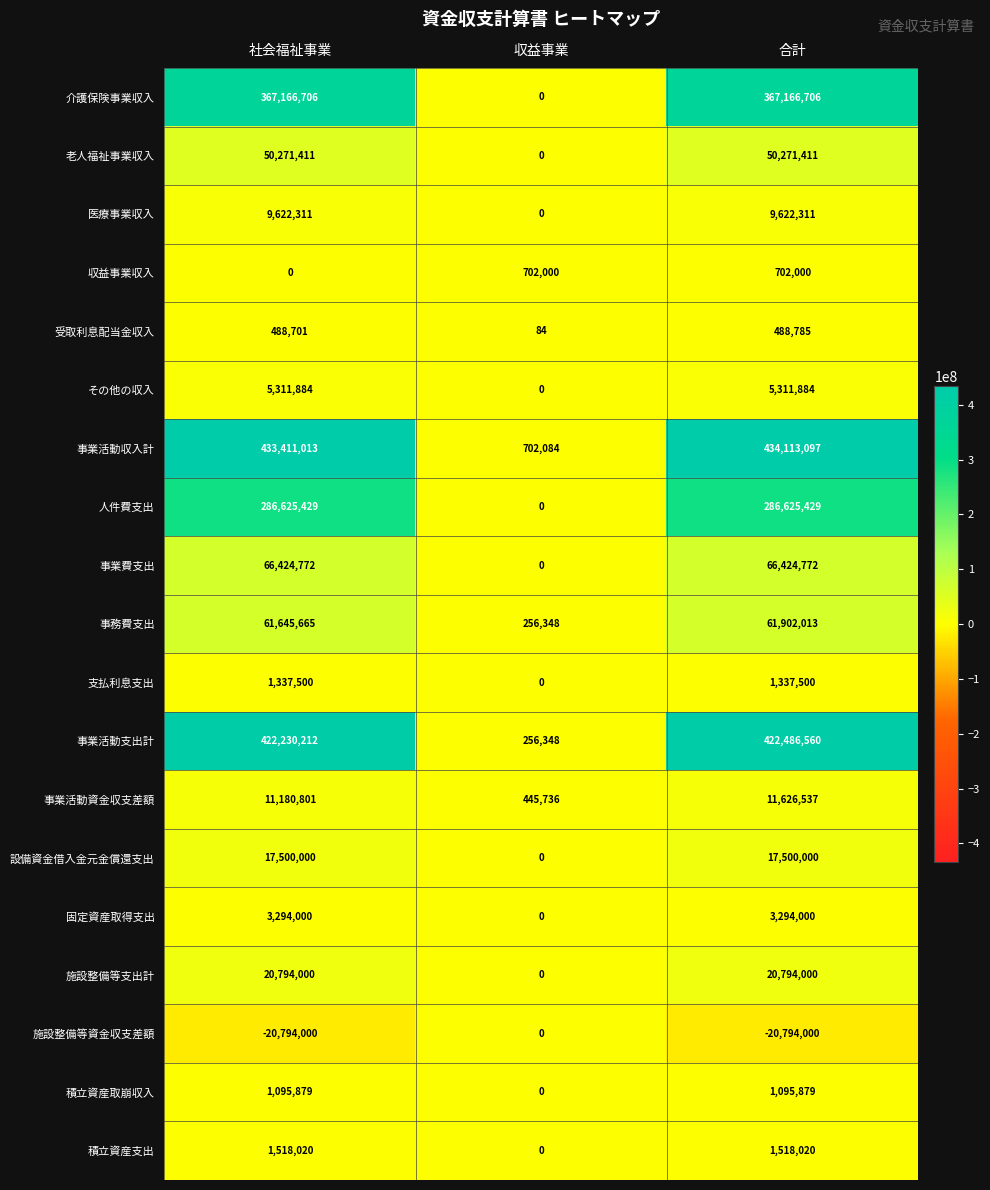

Rank the series by their maximum value, from lowest to highest.

施設整備等資金収支差額, 受取利息配当金収入, 収益事業収入, 積立資産取崩収入, 支払利息支出, 積立資産支出, 固定資産取得支出, その他の収入, 医療事業収入, 事業活動資金収支差額, 設備資金借入金元金償還支出, 施設整備等支出計, 老人福祉事業収入, 事務費支出, 事業費支出, 人件費支出, 介護保険事業収入, 事業活動支出計, 事業活動収入計